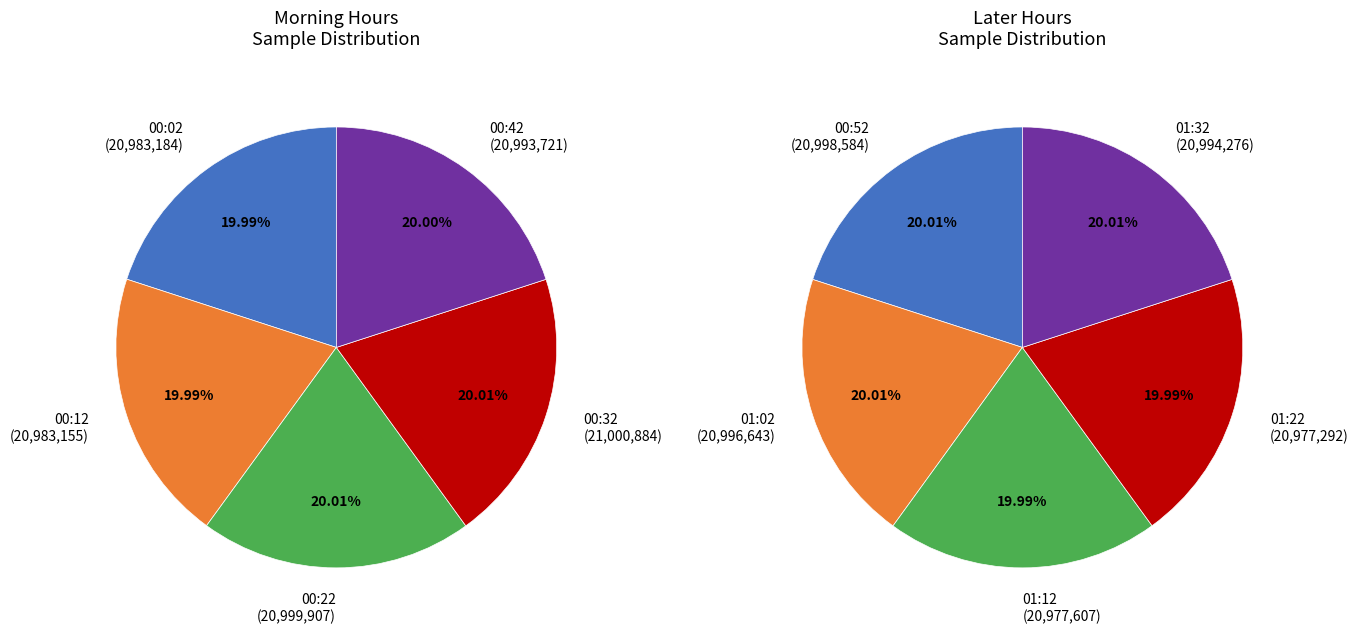

Rank the categories by value from highest to lowest.

00:32, 00:22, 00:52, 01:02, 01:32, 00:42, 00:02, 00:12, 01:12, 01:22